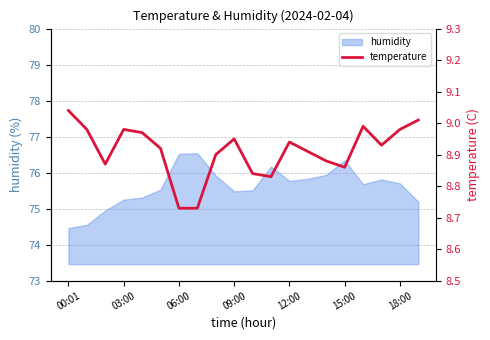

The value of humidity at 06:00 is 76.5. True or false?

True